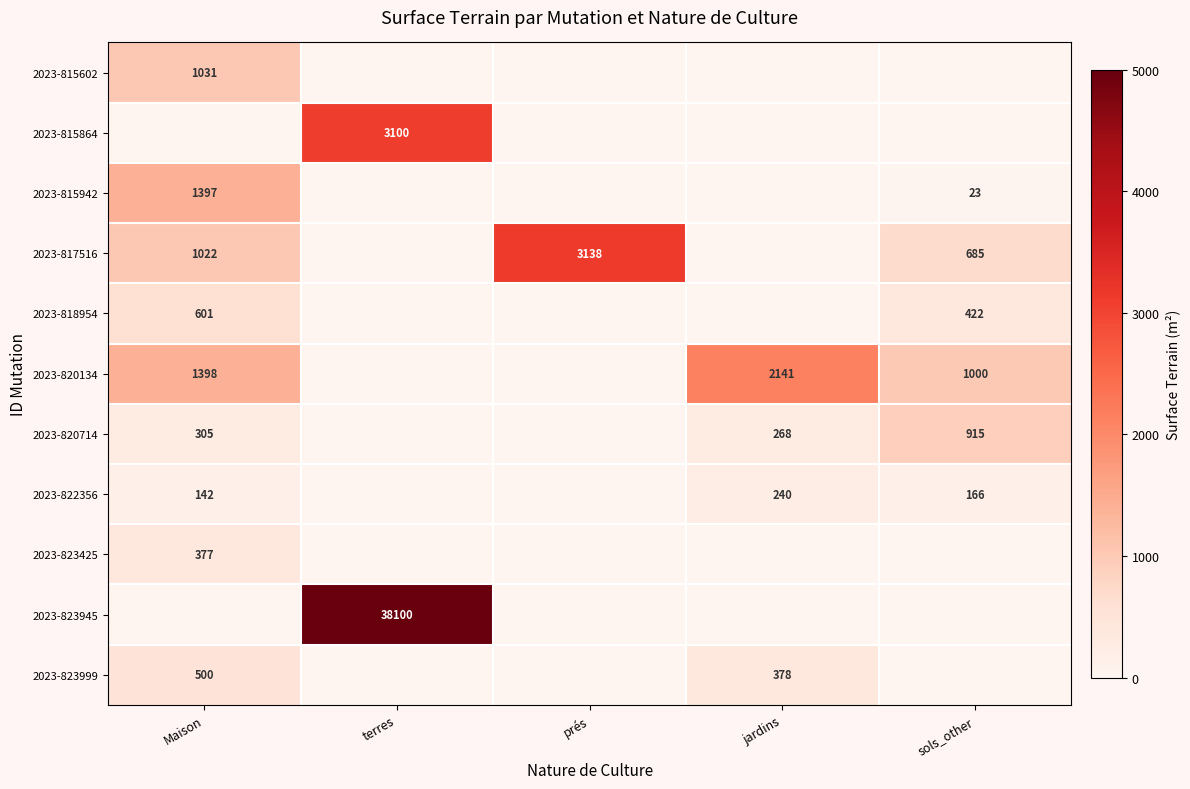

Is it true that 2023-815864 equals 3100 at terres?

True